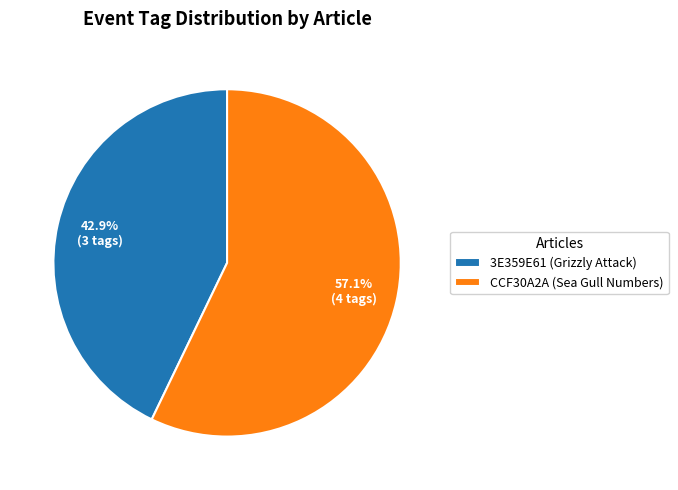

Rank the categories by value from lowest to highest.

3E359E61 (Grizzly Attack), CCF30A2A (Sea Gull Numbers)